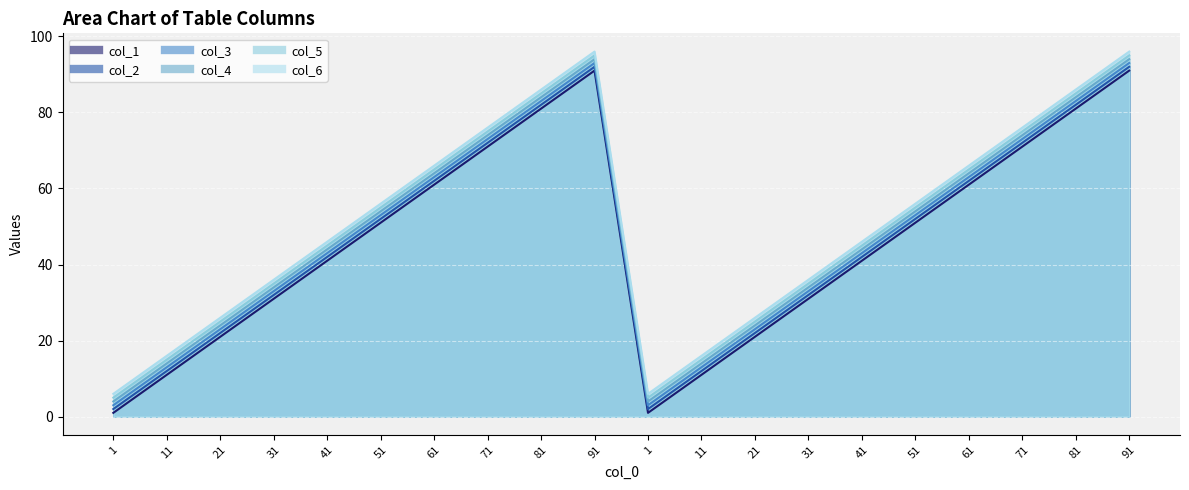

What is the label of the 14th point from the left?

31